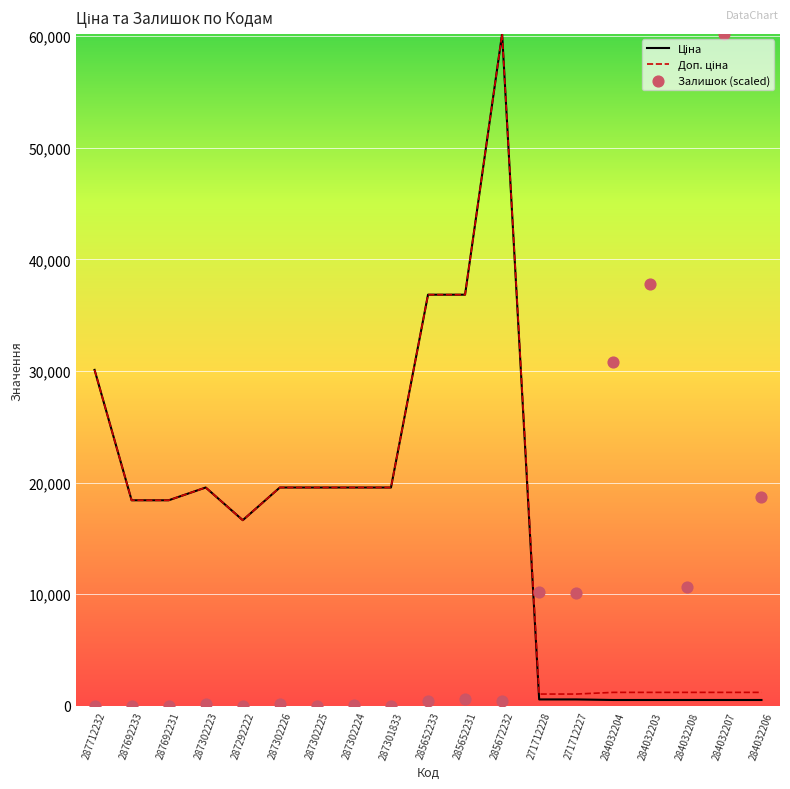

What are all the series names shown in the legend?

Ціна, Доп. ціна, Залишок (scaled)